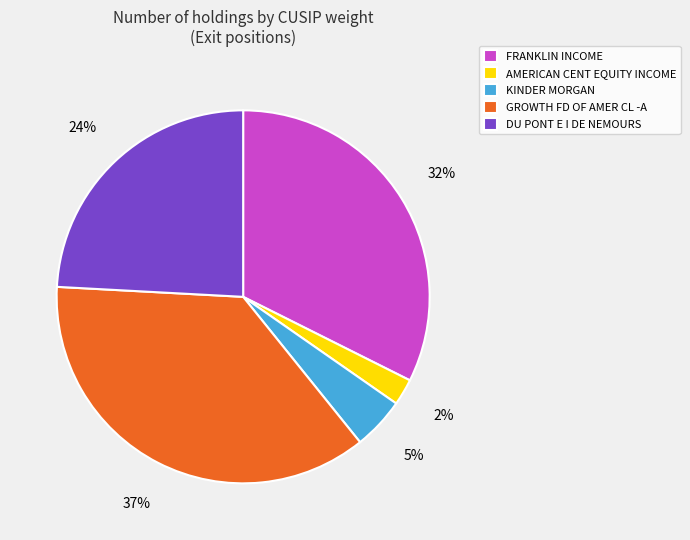

Is it true that FRANKLIN INCOME is 32% of the pie?

True